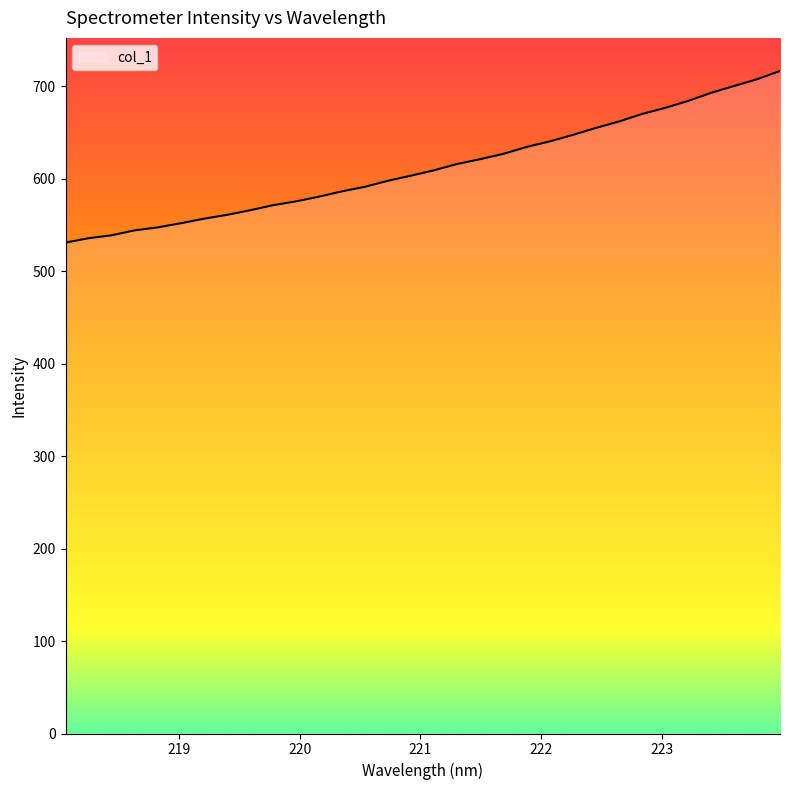

What is the minimum value shown in the chart?

530.9